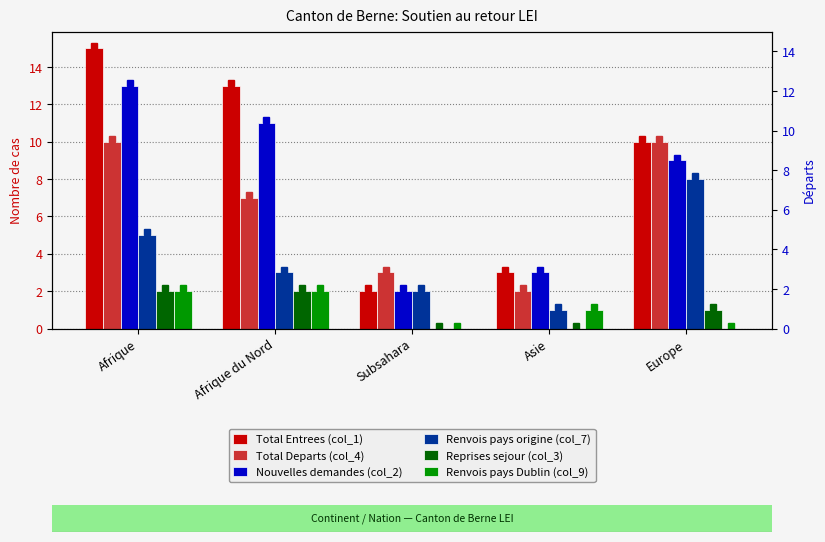

What is the approximate value of Renvois pays Dublin (col_9) at Afrique?

2